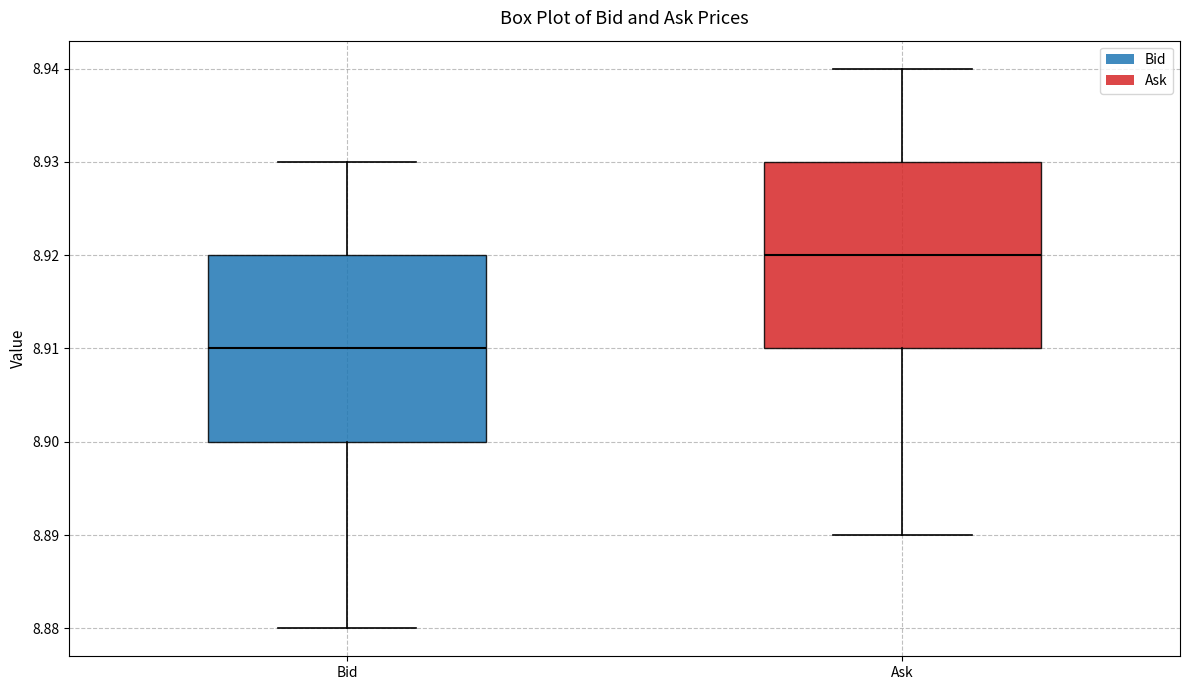

Reading left to right, read every box against the y-axis: the position of its median line, the range the box covers, and the ends of its whiskers. The values are not printed on the chart, so give them approximately, as read against the axis.

Bid: median 8.91, box 8.90 to 8.92, whiskers 8.88 to 8.93
Ask: median 8.92, box 8.91 to 8.93, whiskers 8.89 to 8.94